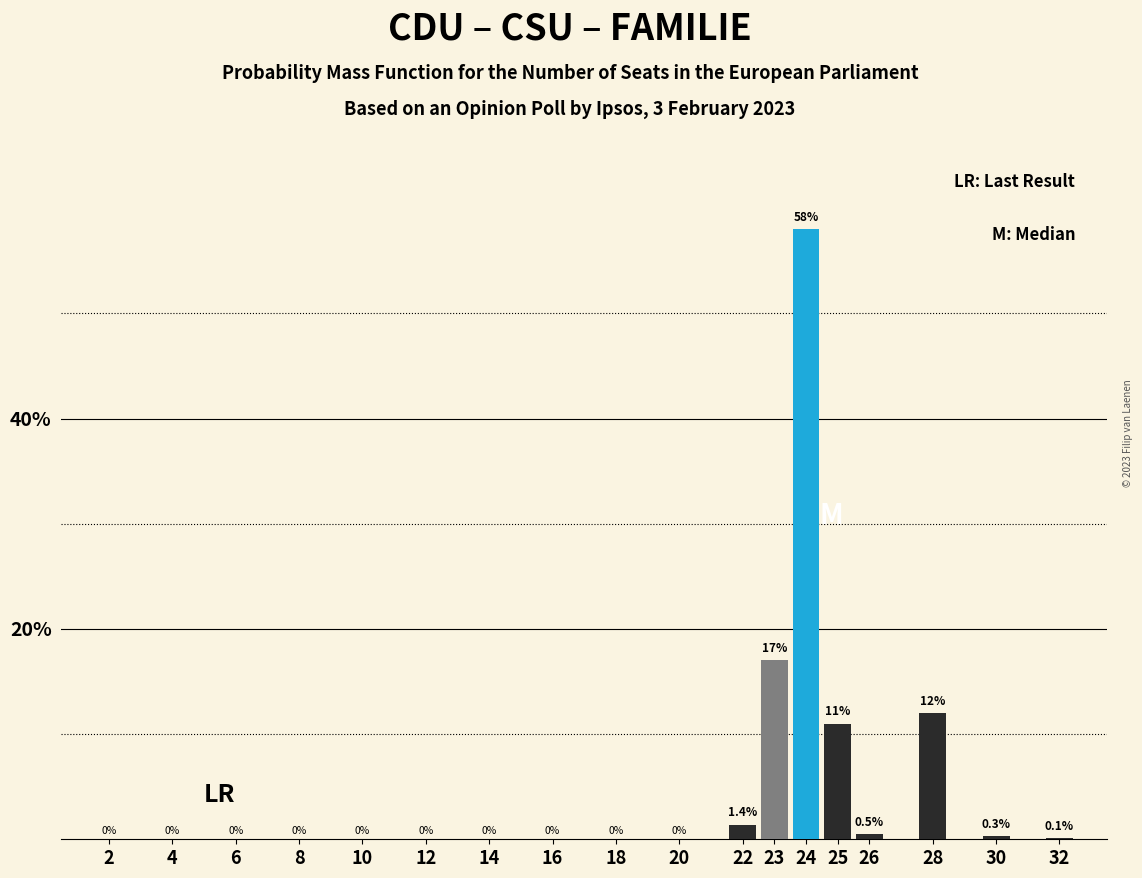

Reading right to left, what are all the values shown in this chart?

32=0.1	30=0.3	28=12.0	26=0.5	25=11.0	24=58.0	23=17.0	22=1.4	20=0.0	18=0.0	16=0.0	14=0.0	12=0.0	10=0.0	8=0.0	6=0.0	4=0.0	2=0.0